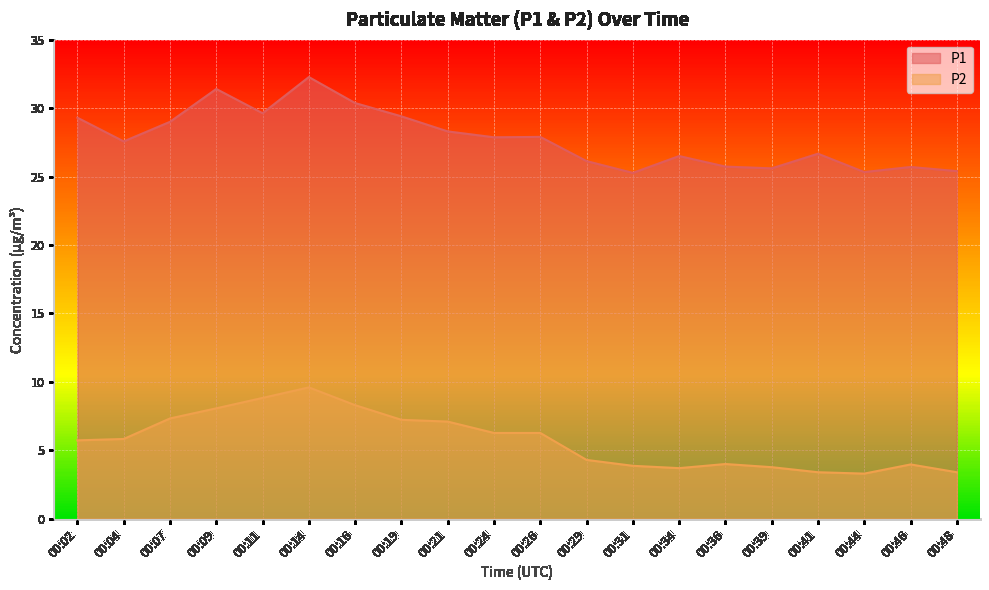

Reading right to left, transcribe all the data shown in this chart.

P1: 25.4	25.7	25.3	26.7	25.6	25.7	26.5	25.3	26.1	27.9	27.9	28.3	29.4	30.4	32.3	29.6	31.4	29.0	27.6	29.3
P2: 3.4	4.0	3.3	3.4	3.8	4.0	3.7	3.9	4.3	6.3	6.3	7.1	7.2	8.3	9.6	8.8	8.1	7.3	5.8	5.7